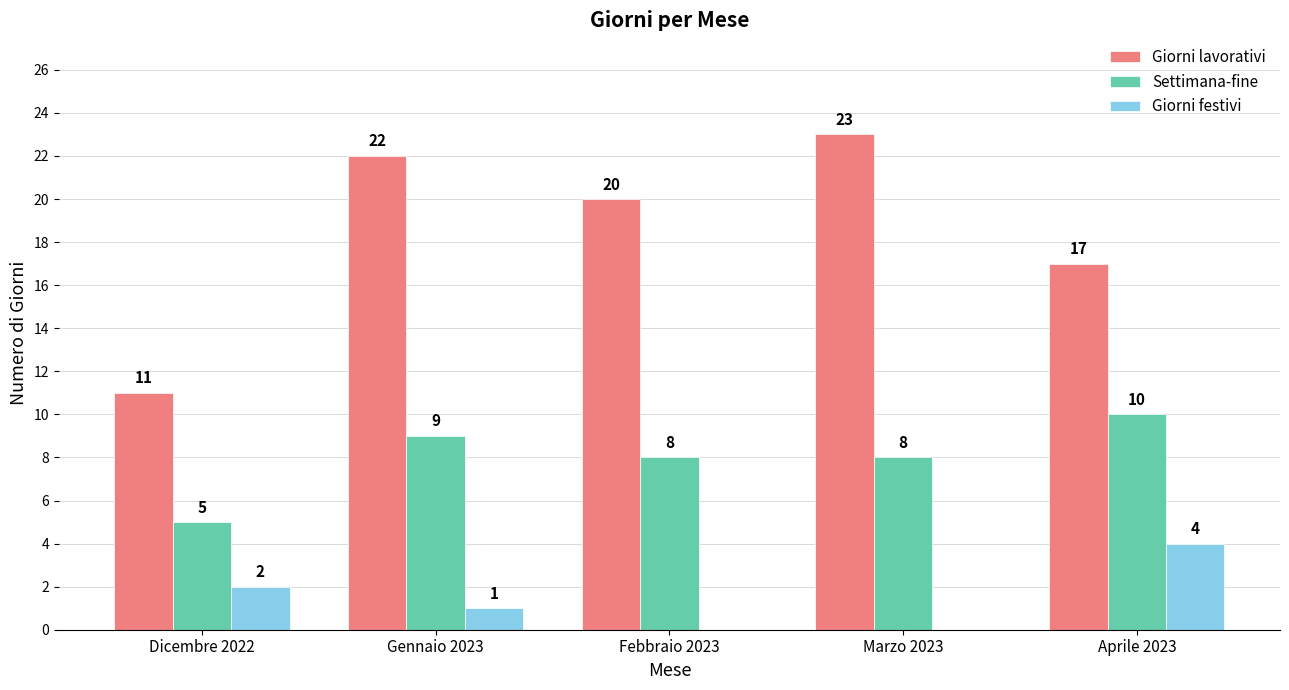

At which category is the sum across all series the highest?

Gennaio 2023